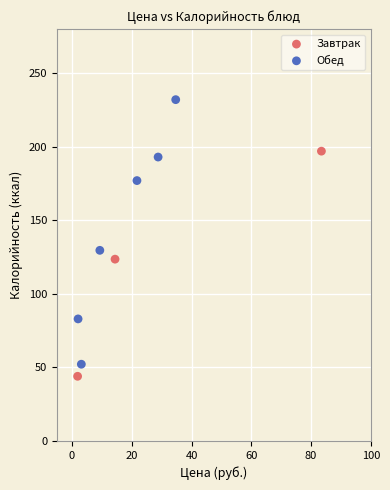

Which series reaches the minimum Y coordinate?

Завтрак